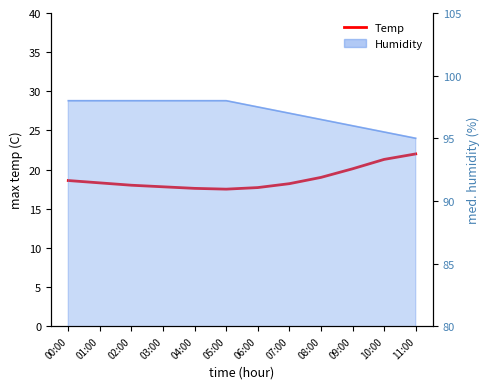

Reading left to right, what are all the values shown in this chart?

18.6	18.3	18.0	17.8	17.6	17.5	17.7	18.2	19.0	20.1	21.3	22.0